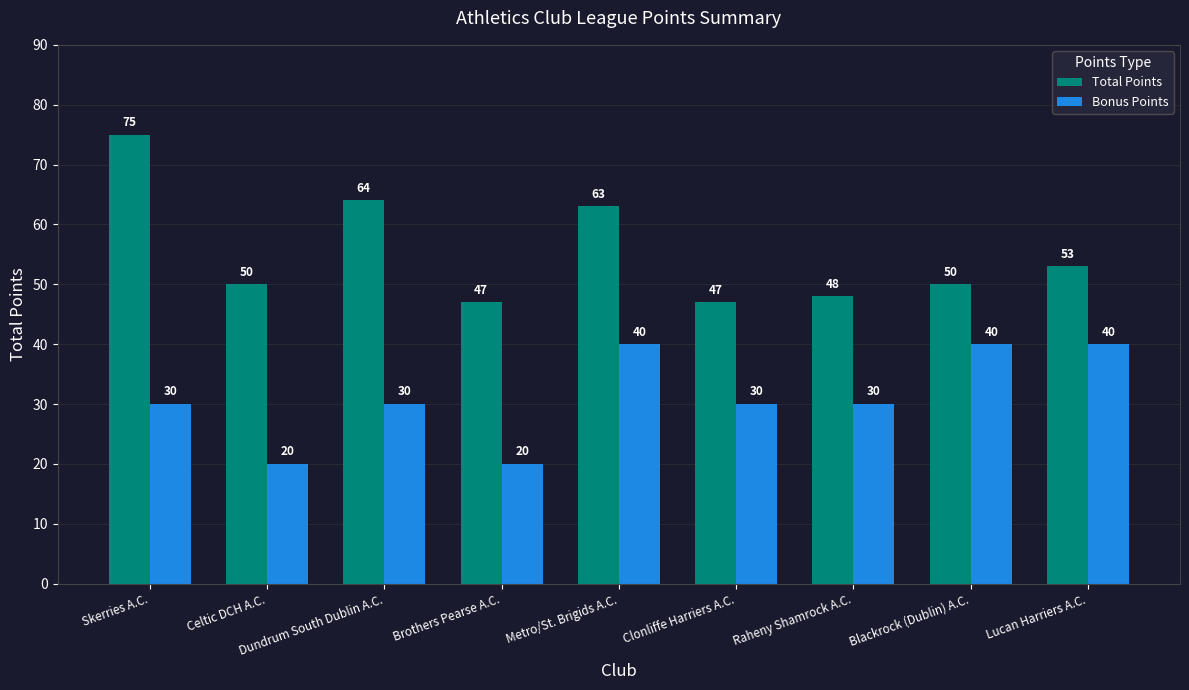

The Total Points series shows 47 at Brothers Pearse A.C.. True or false?

True